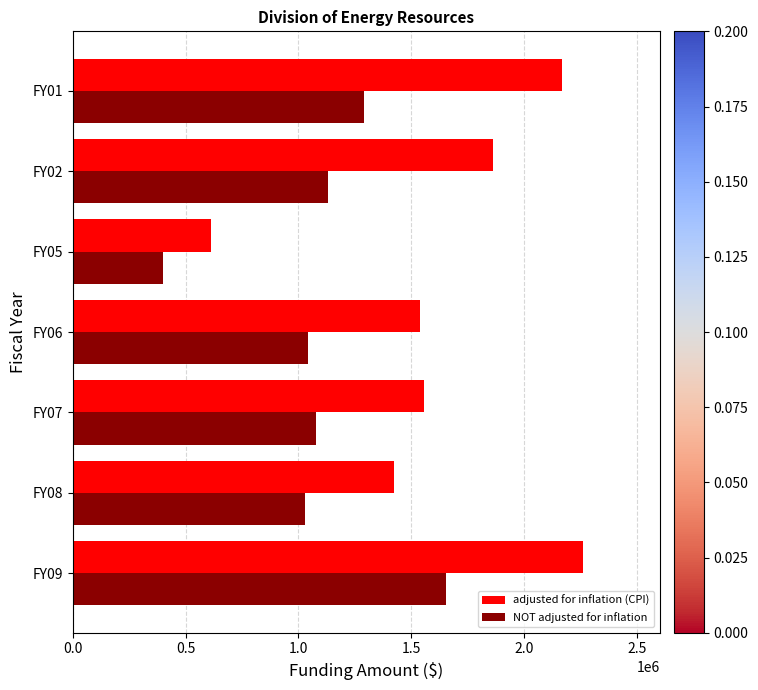

What is the difference between the second highest and second lowest values in the adjusted for inflation (CPI) series?

743050